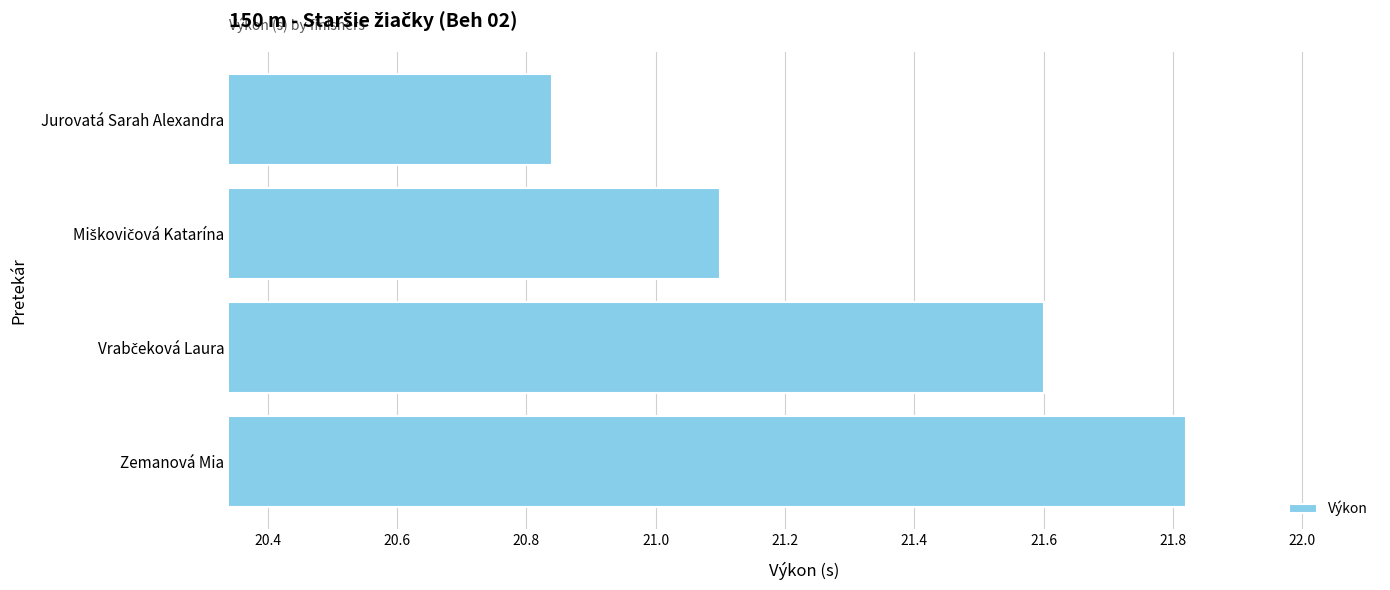

Count the number of values greater than 21.

3